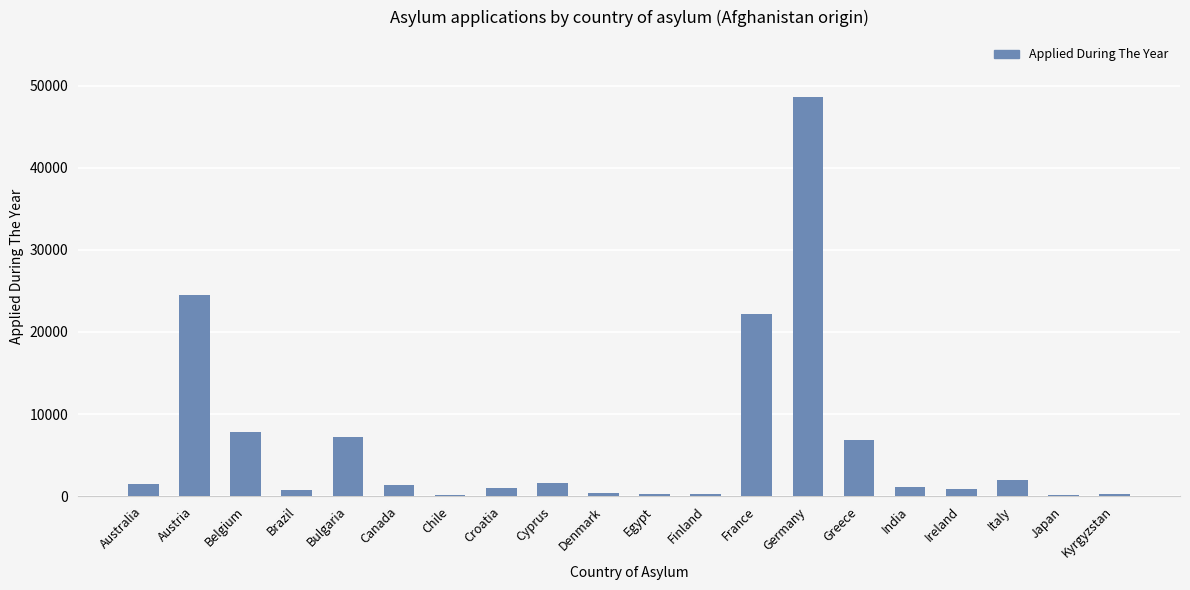

Approximately how many times larger is the value at Greece compared to India?

6.2